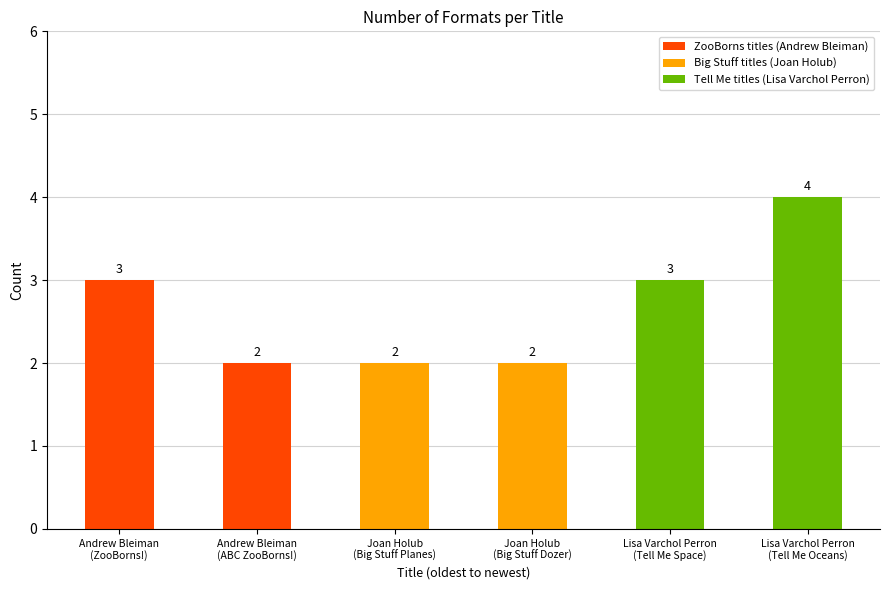

Count the values in the range 2 to 3.

5